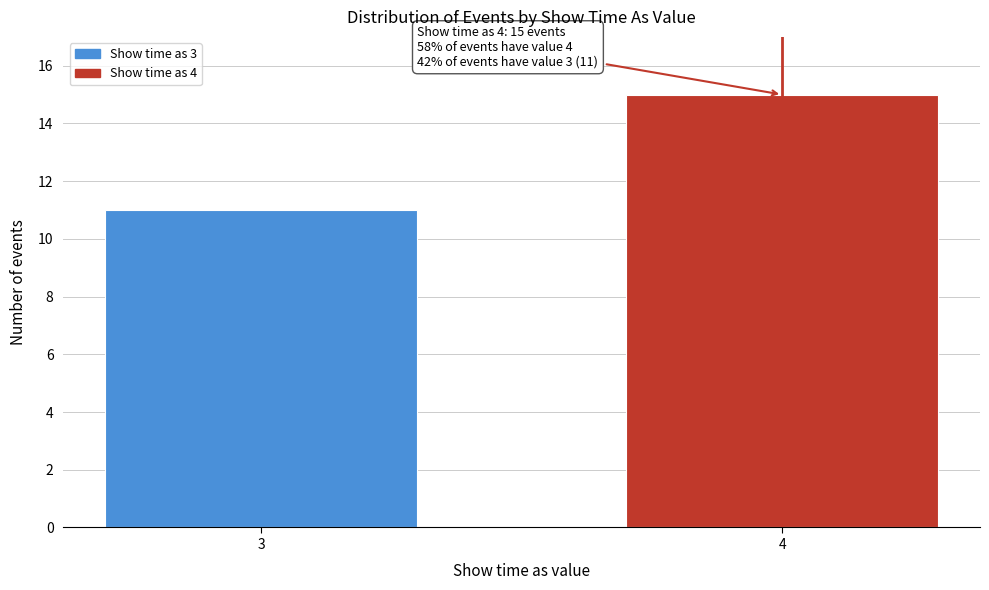

Reading right to left, transcribe all the data shown in this chart.

15	11